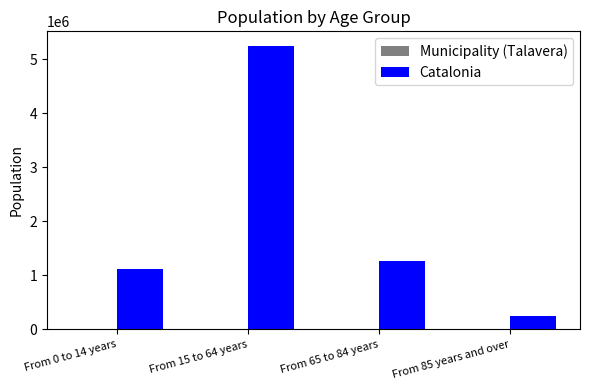

How many groups of bars are there?

4